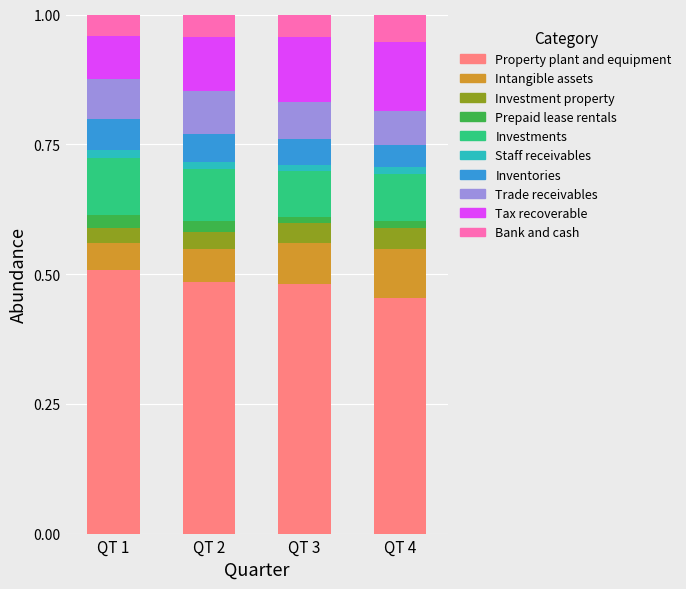

Is it true that Property plant and equipment equals 0.7 at QT 2?

False